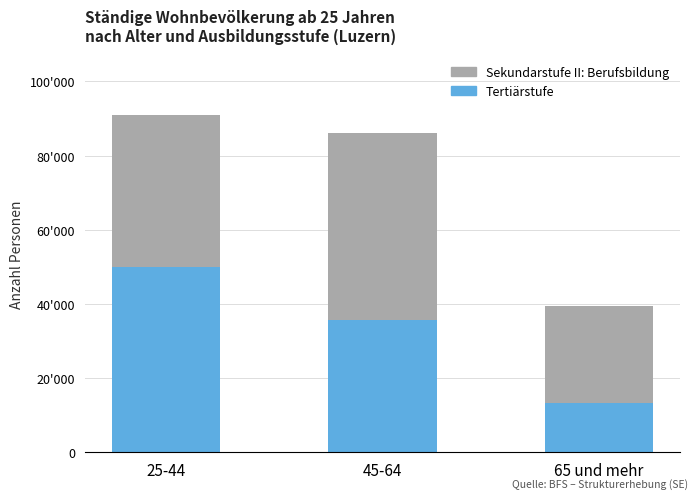

Which series changed the most between 25-44 and 65 und mehr?

Berufsbildung (Sek. II)